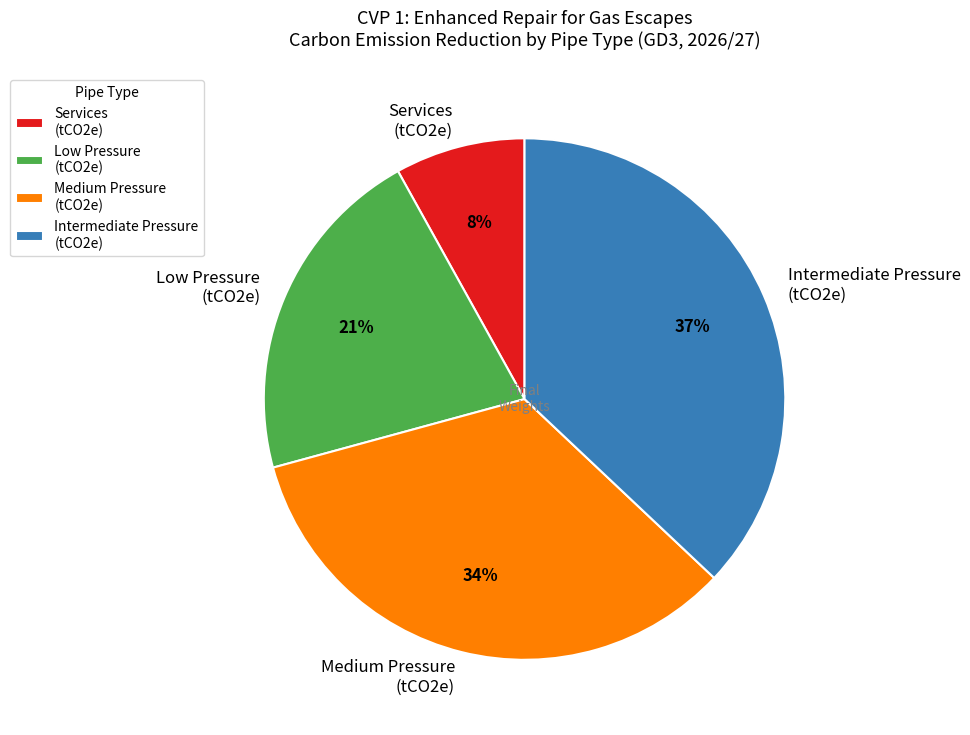

Which slice is the smallest?

Services (tCO2e)